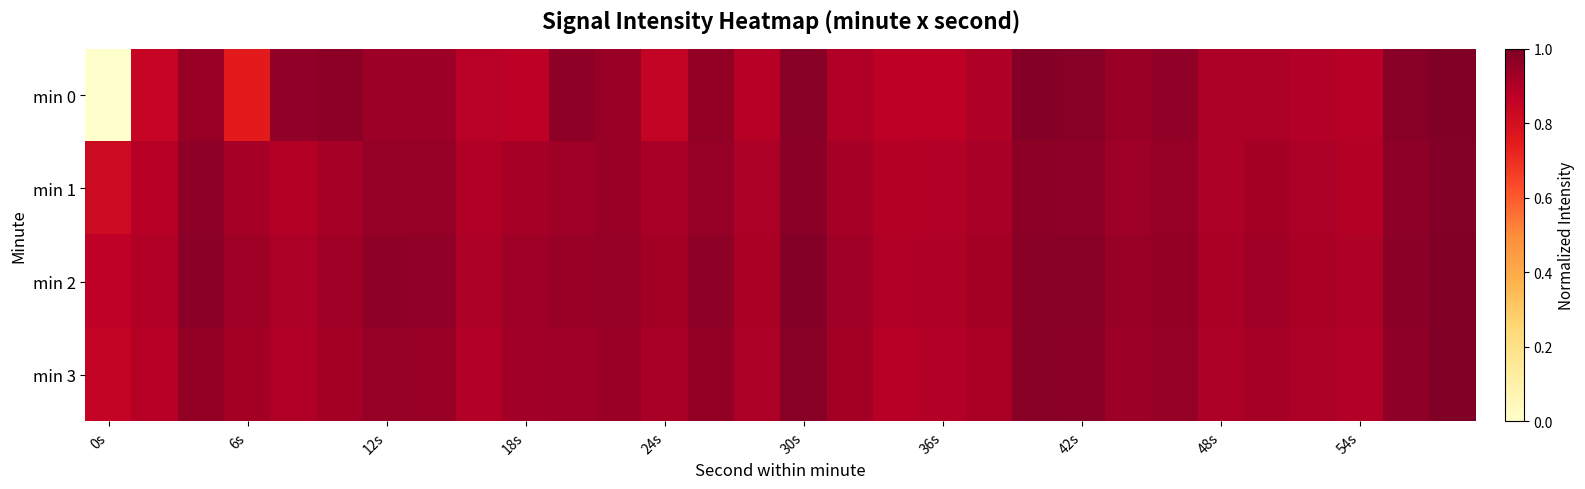

Reading left to right, transcribe all the data shown in this chart.

min 0: 0.0	0.8	0.9	0.7	1.0	1.0	0.9	0.9	0.9	0.9	1.0	0.9	0.9	1.0	0.9	1.0	0.9	0.9	0.9	0.9	1.0	1.0	0.9	1.0	0.9	0.9	0.9	0.9	1.0	1.0
min 1: 0.8	0.9	1.0	0.9	0.9	0.9	1.0	0.9	0.9	0.9	0.9	0.9	0.9	1.0	0.9	1.0	0.9	0.9	0.9	0.9	1.0	1.0	0.9	1.0	0.9	0.9	0.9	0.9	1.0	1.0
min 2: 0.9	0.9	1.0	0.9	0.9	0.9	1.0	1.0	0.9	0.9	0.9	1.0	0.9	1.0	0.9	1.0	0.9	0.9	0.9	0.9	1.0	1.0	0.9	1.0	0.9	0.9	0.9	0.9	1.0	1.0
min 3: 0.8	0.9	1.0	0.9	0.9	0.9	1.0	0.9	0.9	0.9	0.9	0.9	0.9	1.0	0.9	1.0	0.9	0.9	0.9	0.9	1.0	1.0	0.9	1.0	0.9	0.9	0.9	0.9	1.0	1.0